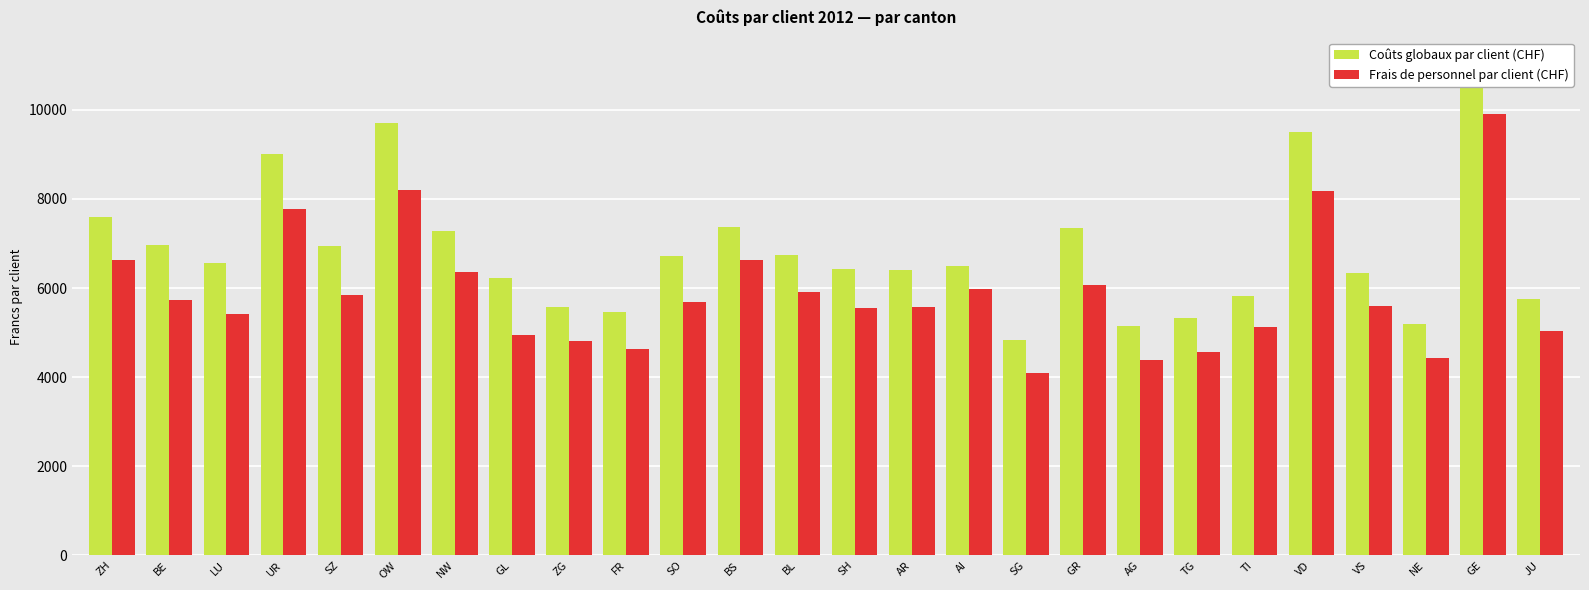

How many groups of bars are there?

26